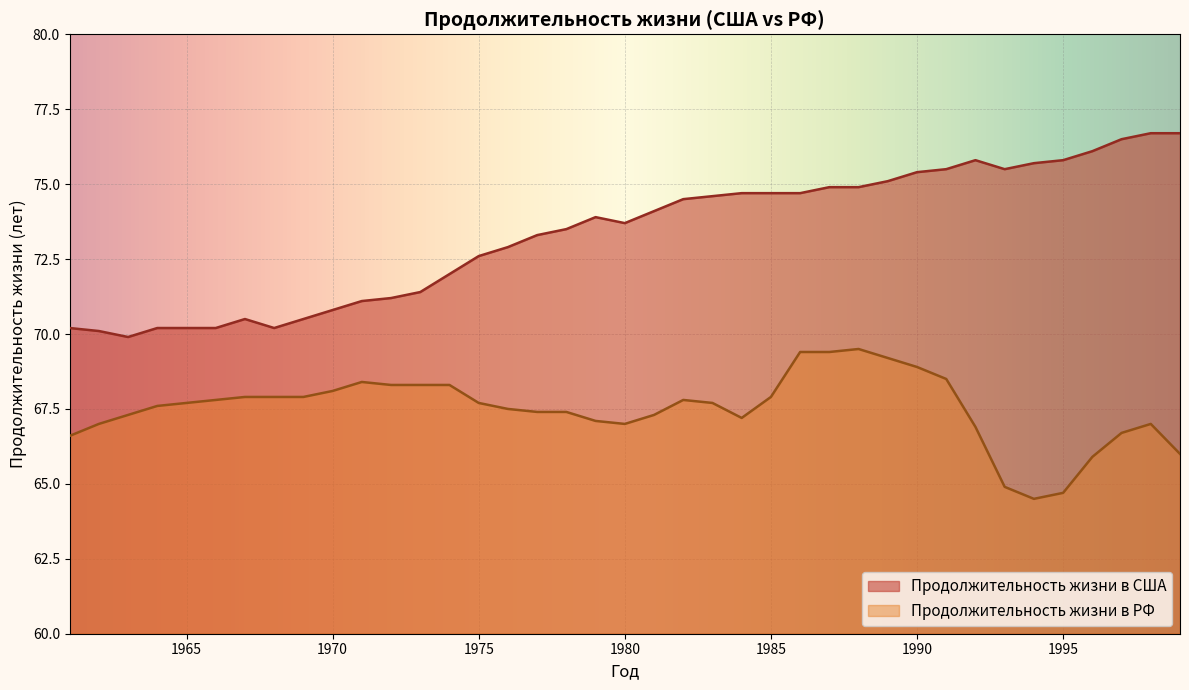

List the series in order of their overall mean, lowest first.

Продолжительность жизни в РФ, Продолжительность жизни в США